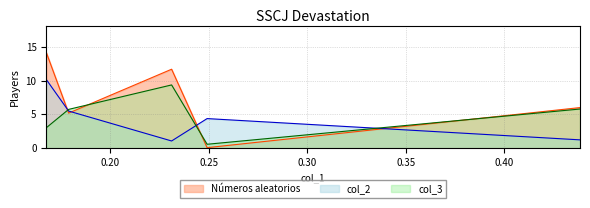

True or false: col_3 and Números aleatorios intersect in this chart.

True